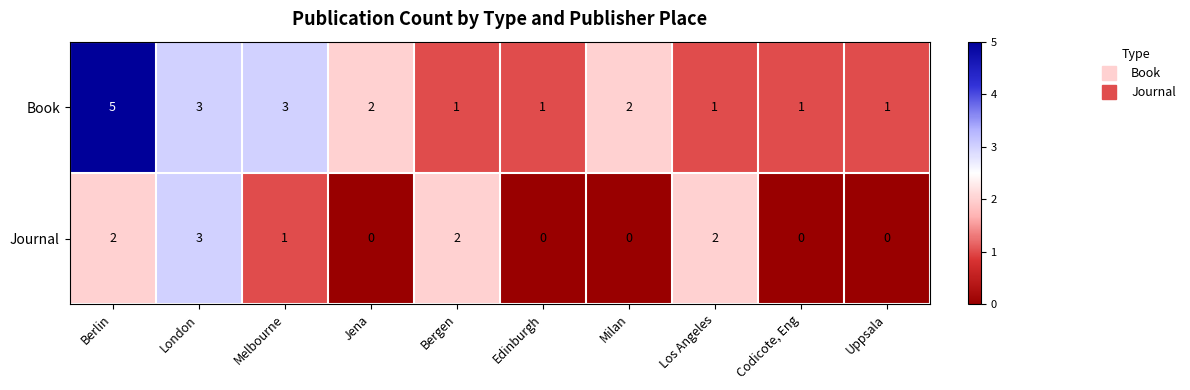

How many distinct data groups are displayed?

2